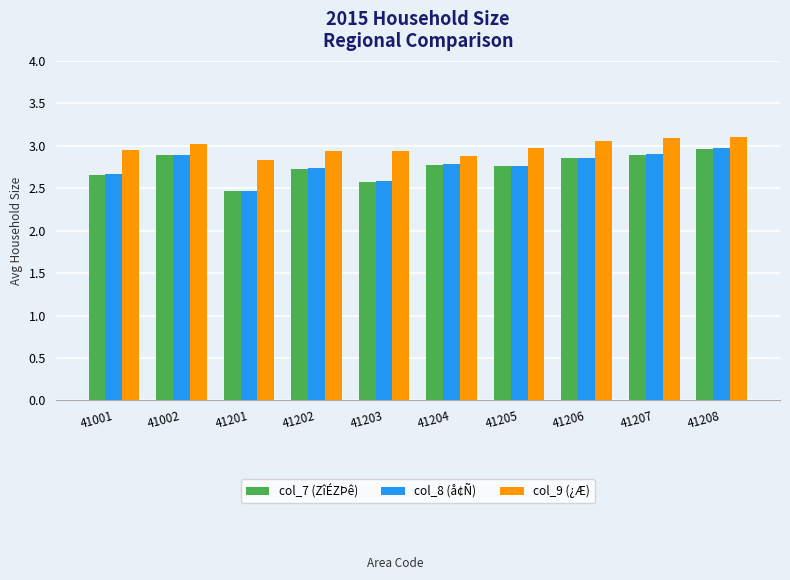

At how many categories does at least one series exceed 2?

10